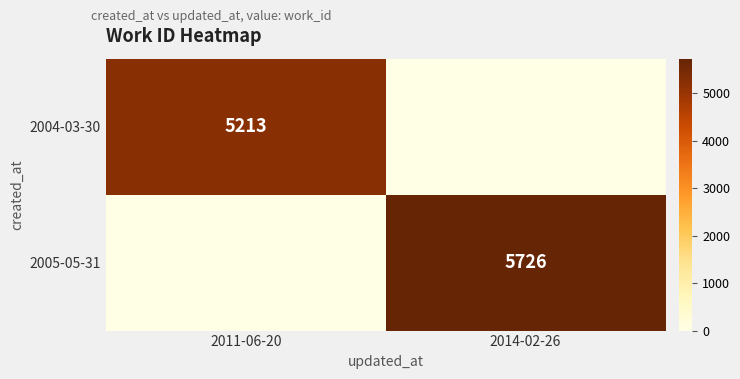

The 2005-05-31 series shows 1927 at 2014-02-26. True or false?

False